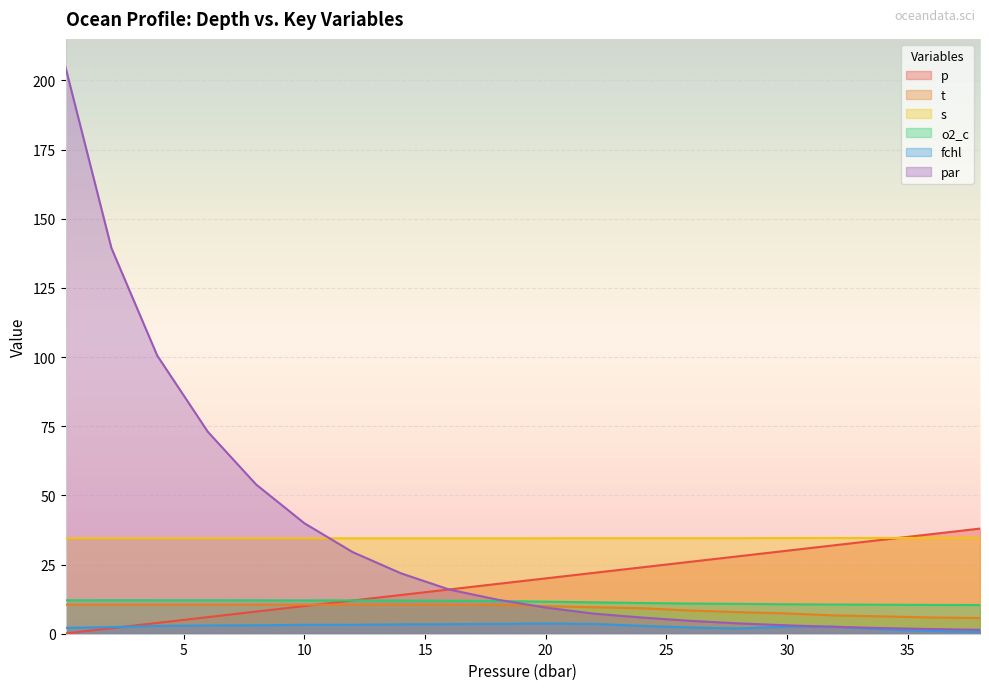

True or false: s and o2_c cross at least once.

False